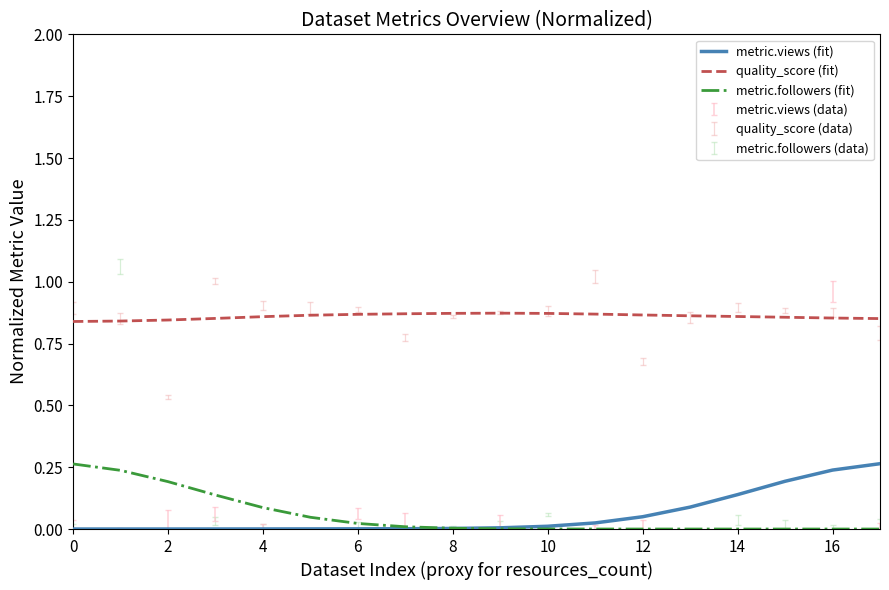

True or false: quality_score (fit) and metric.followers (fit) intersect in this chart.

False